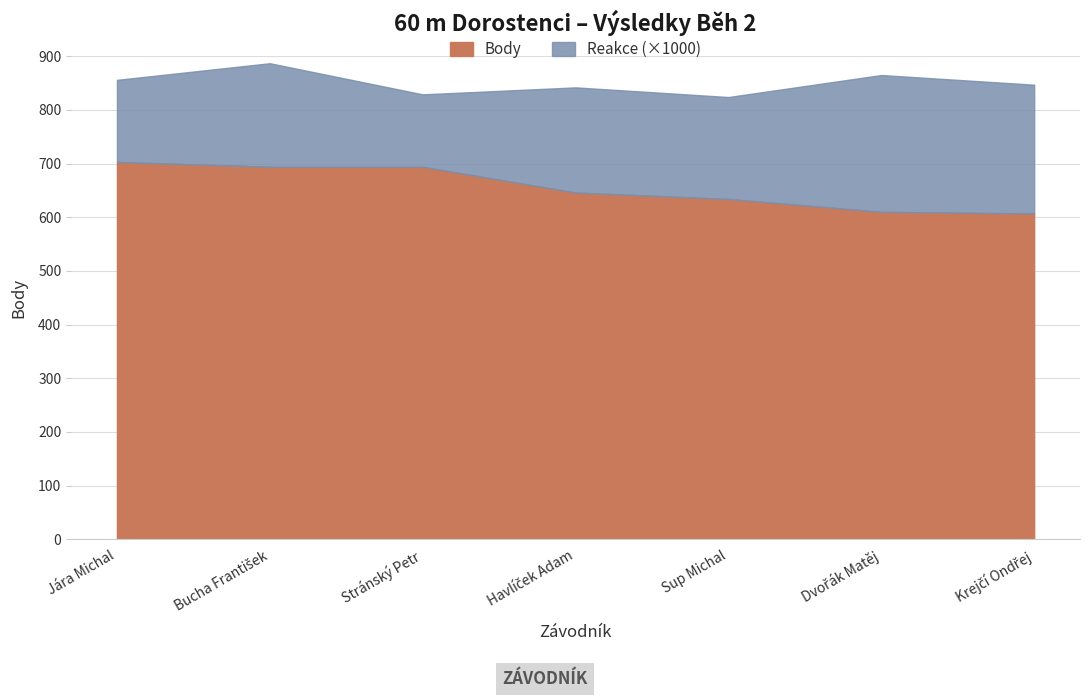

What is the difference between the maximum and minimum values in the Body series?

96